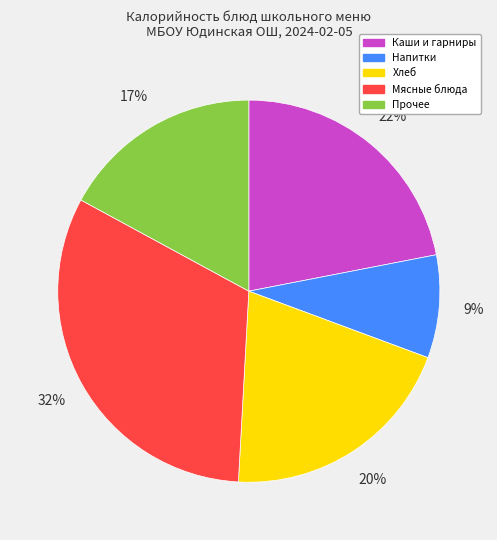

To the nearest percent, what is the average slice percentage?

20%